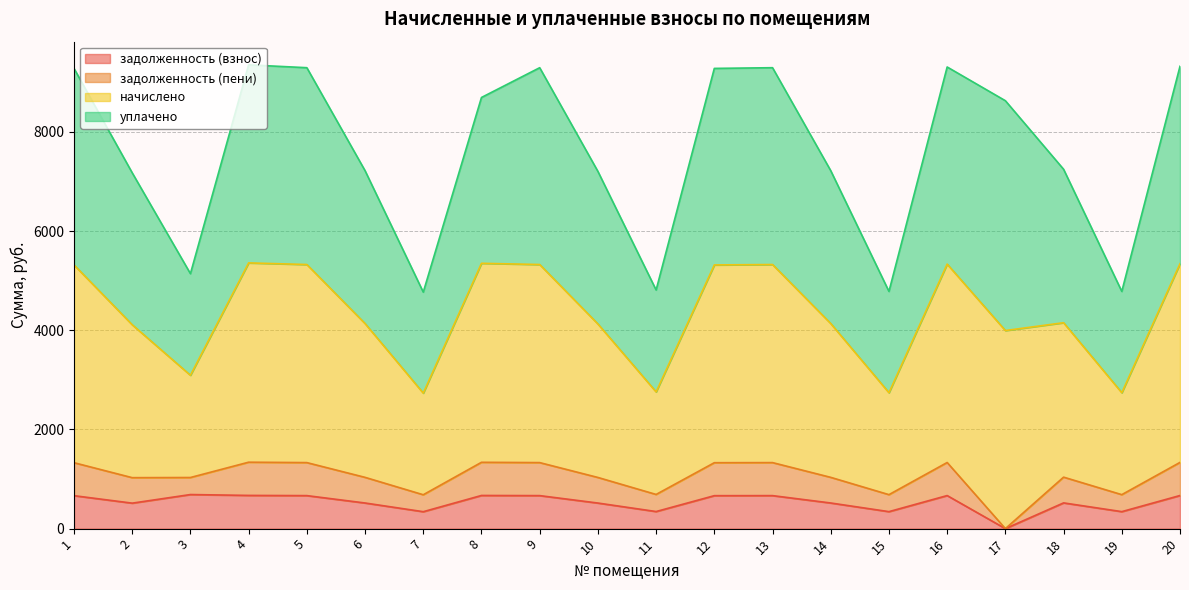

True or false: задолженность (взнос) and начислено intersect in this chart.

False